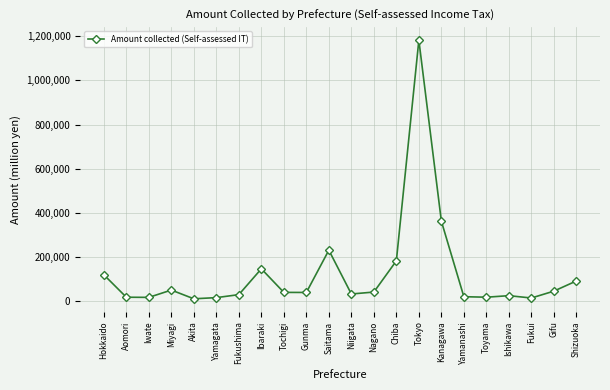

What is the label of the 16th point from the left?

Kanagawa